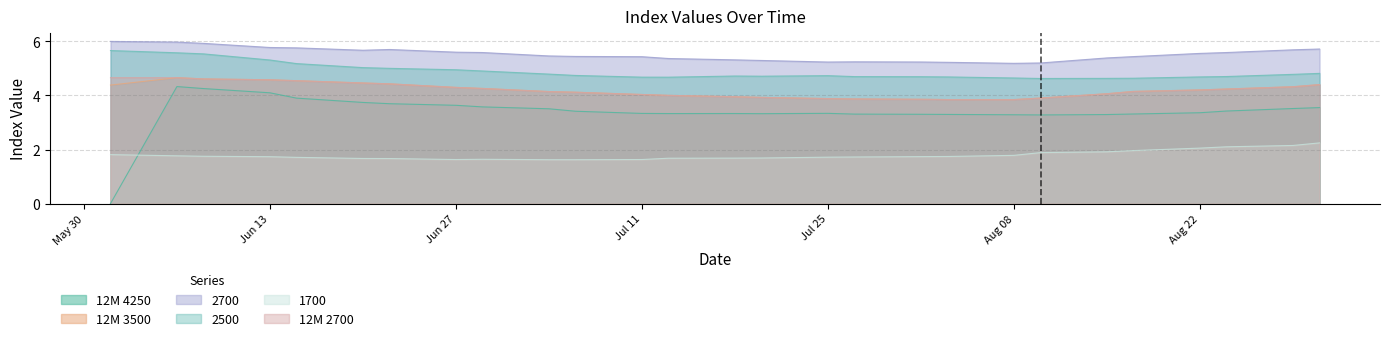

What is the difference between the highest and lowest values at 13.07.2017?

3.7